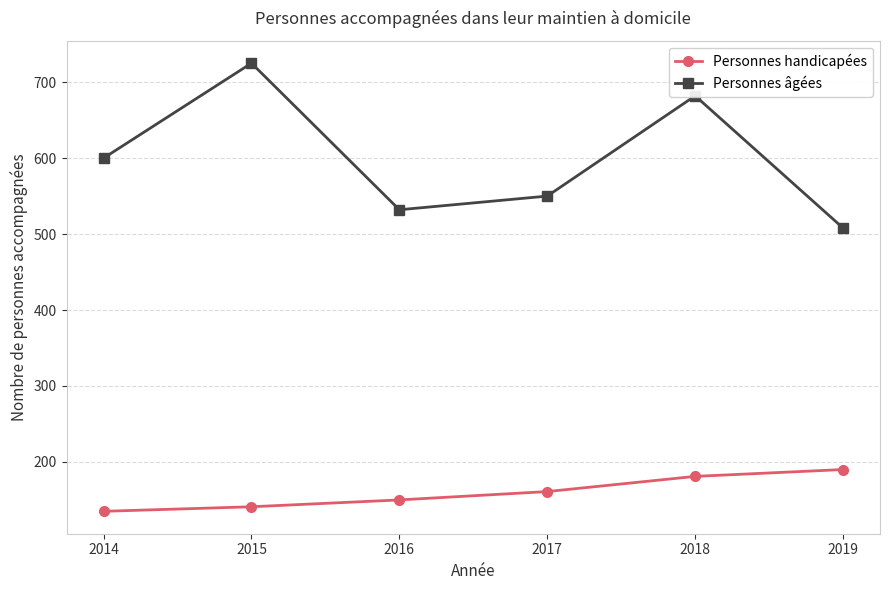

The value of Personnes âgées at 2018 is 317. True or false?

False